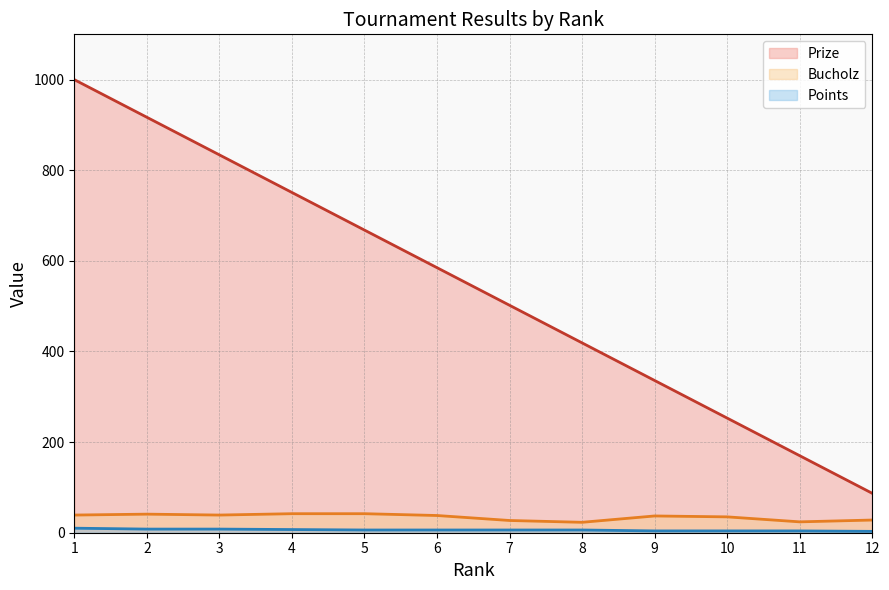

At 11, list the series in order from largest to smallest.

Prize, Bucholz, Points